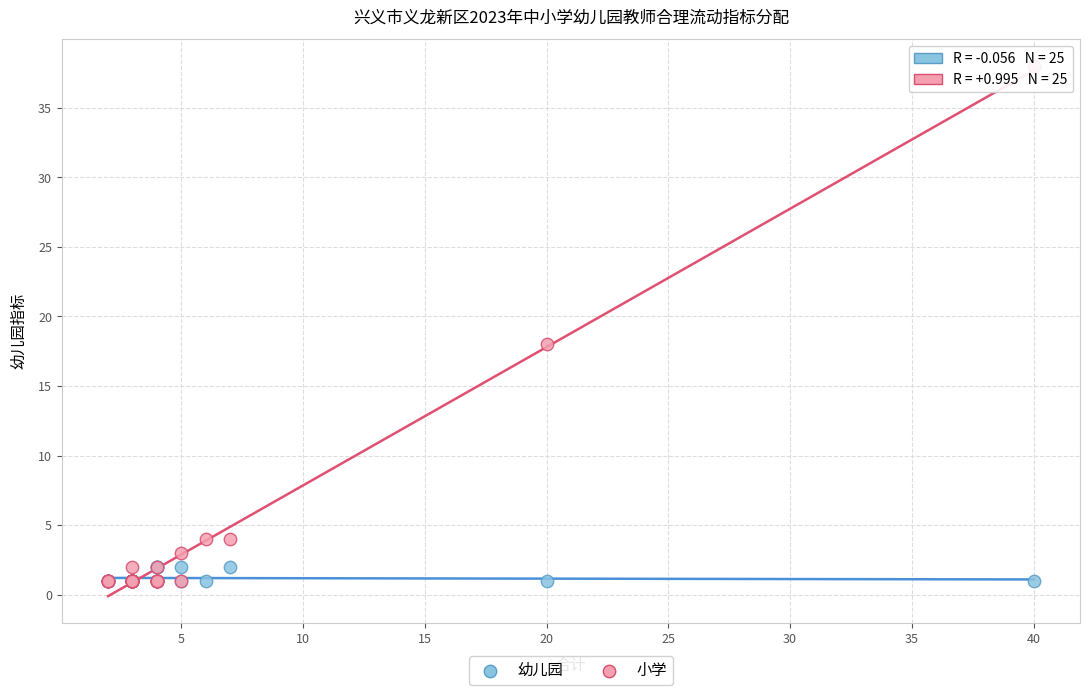

Which series contains the highest Y value?

小学